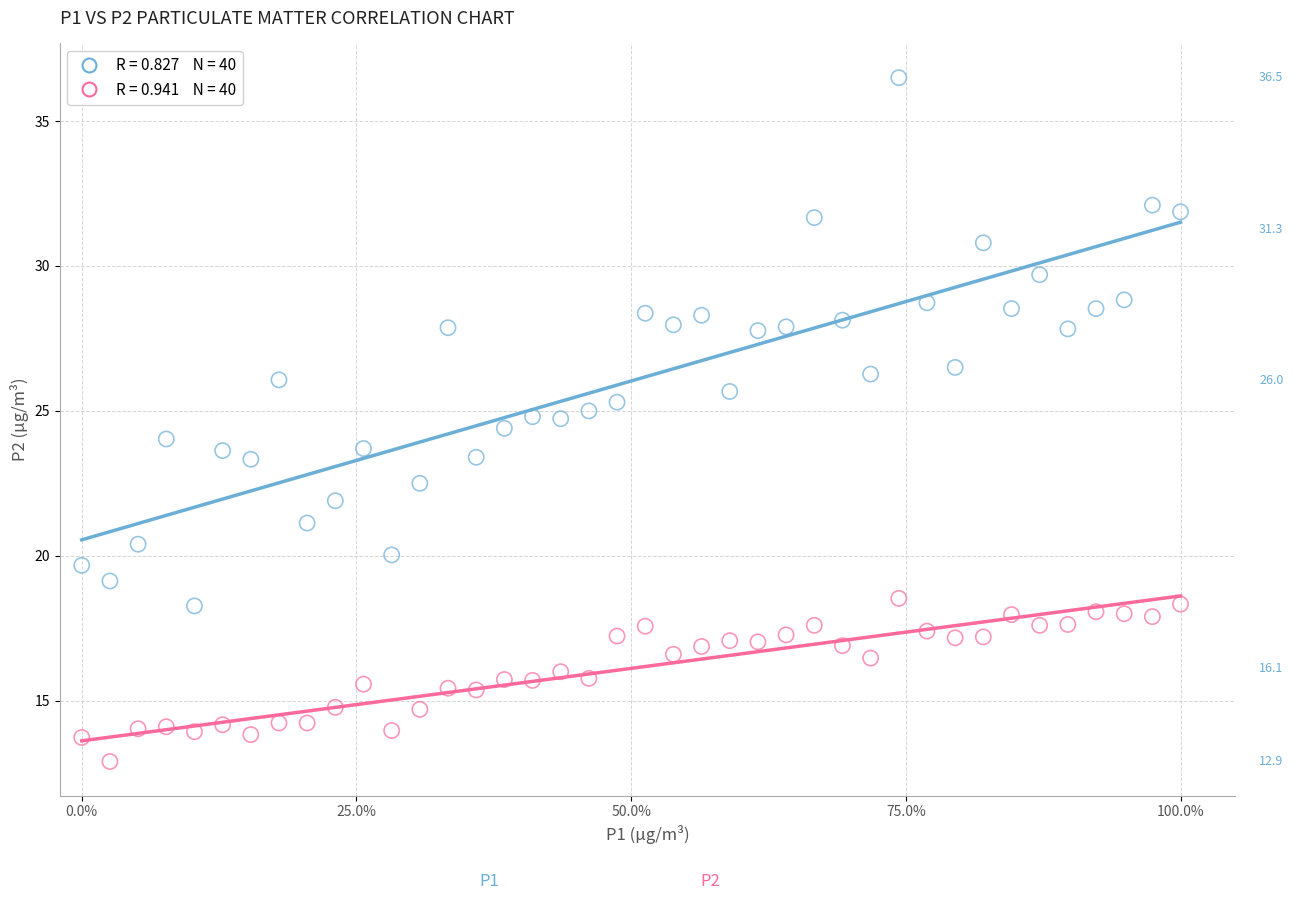

Across all data points, what is the range of X values (max minus min)?

1.0